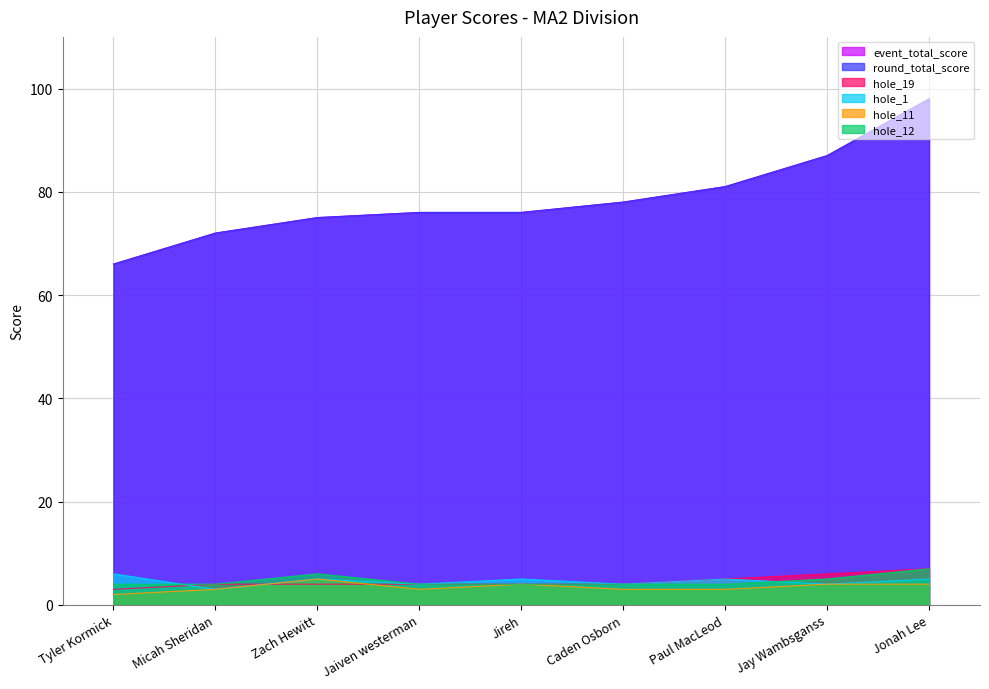

Where is hole_1 nearest to the value 4?

Caden Osborn